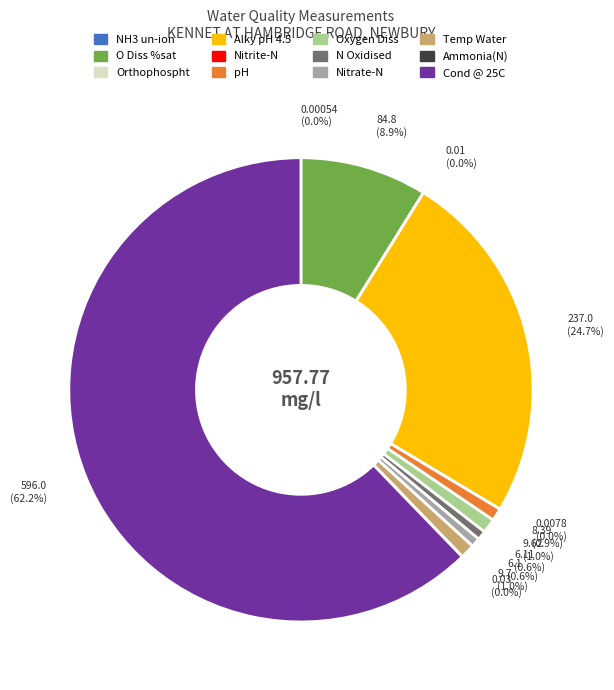

Approximately how many times larger is the value at Temp Water compared to pH?

1.2